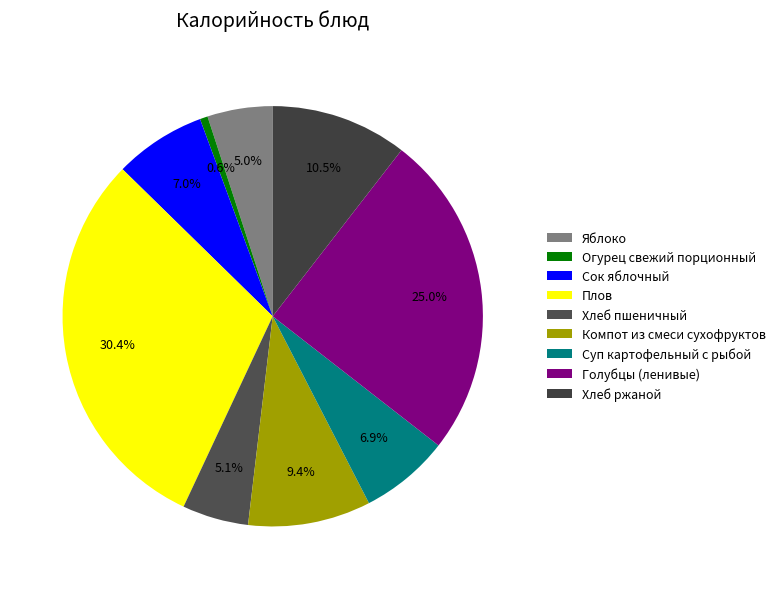

Which slice is the largest?

Плов